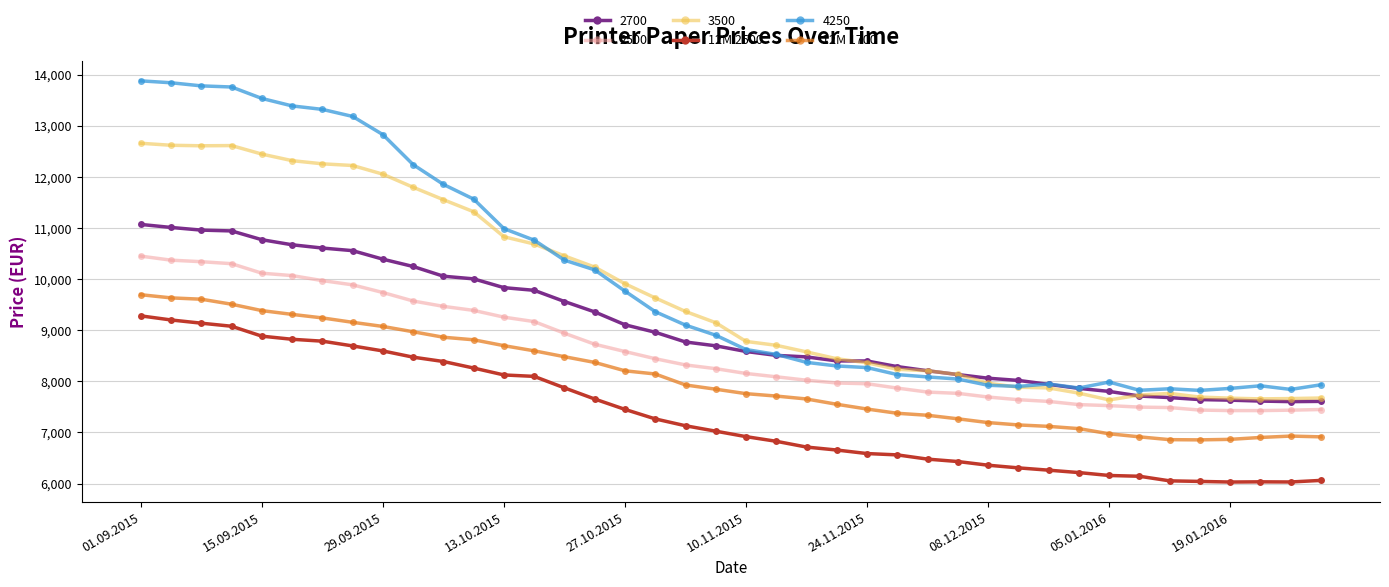

What is the minimum value shown in the chart?

6030